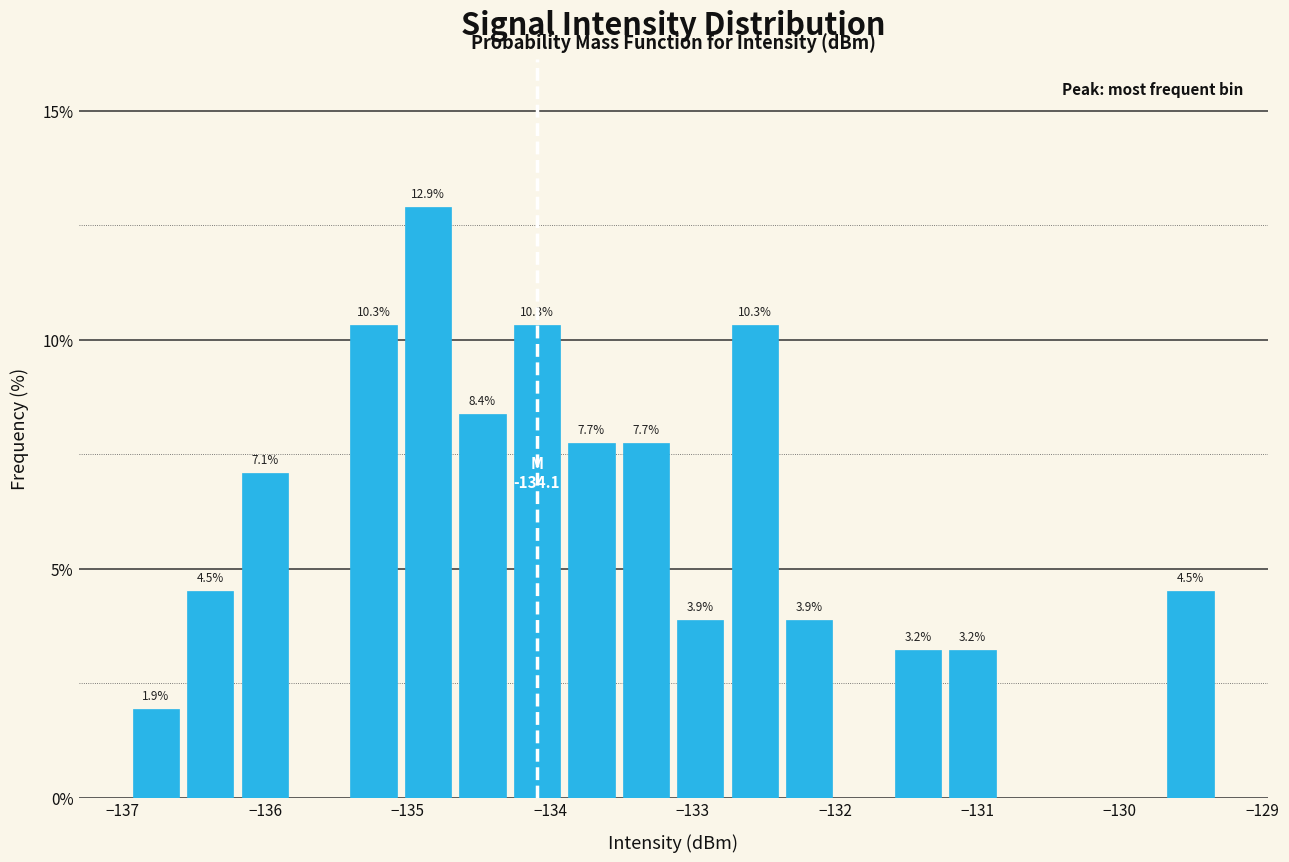

Read against the x-axis, roughly where is the centre of the tallest bar?

-134.9